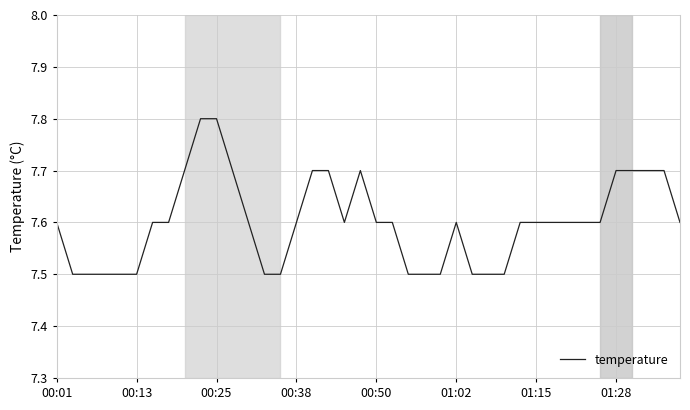

What is the greatest value displayed?

7.8